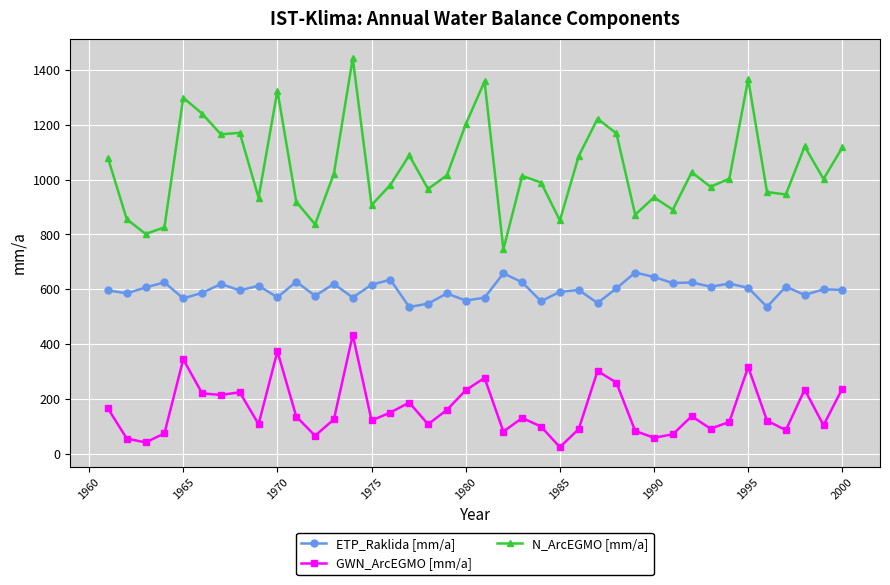

What is the value of the N_ArcEGMO [mm/a] point at the 35th from the left?

1366.2